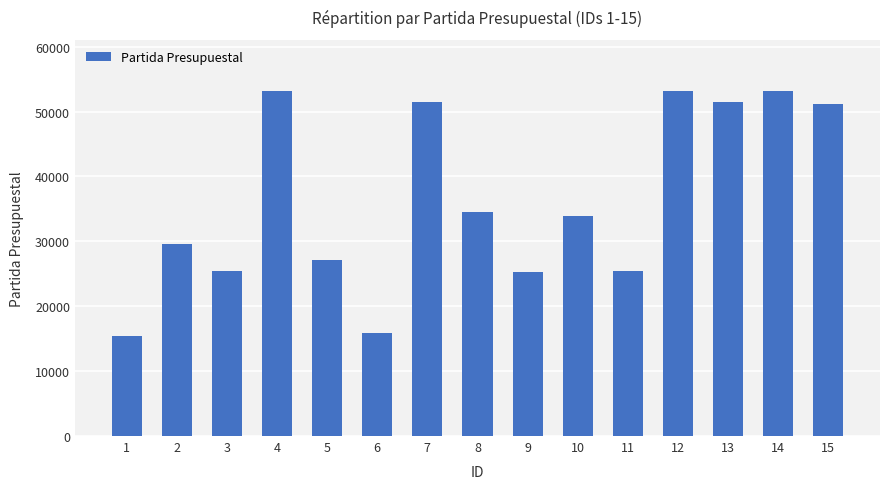

What is the ratio of the value at 10 to the value at 13?

0.7